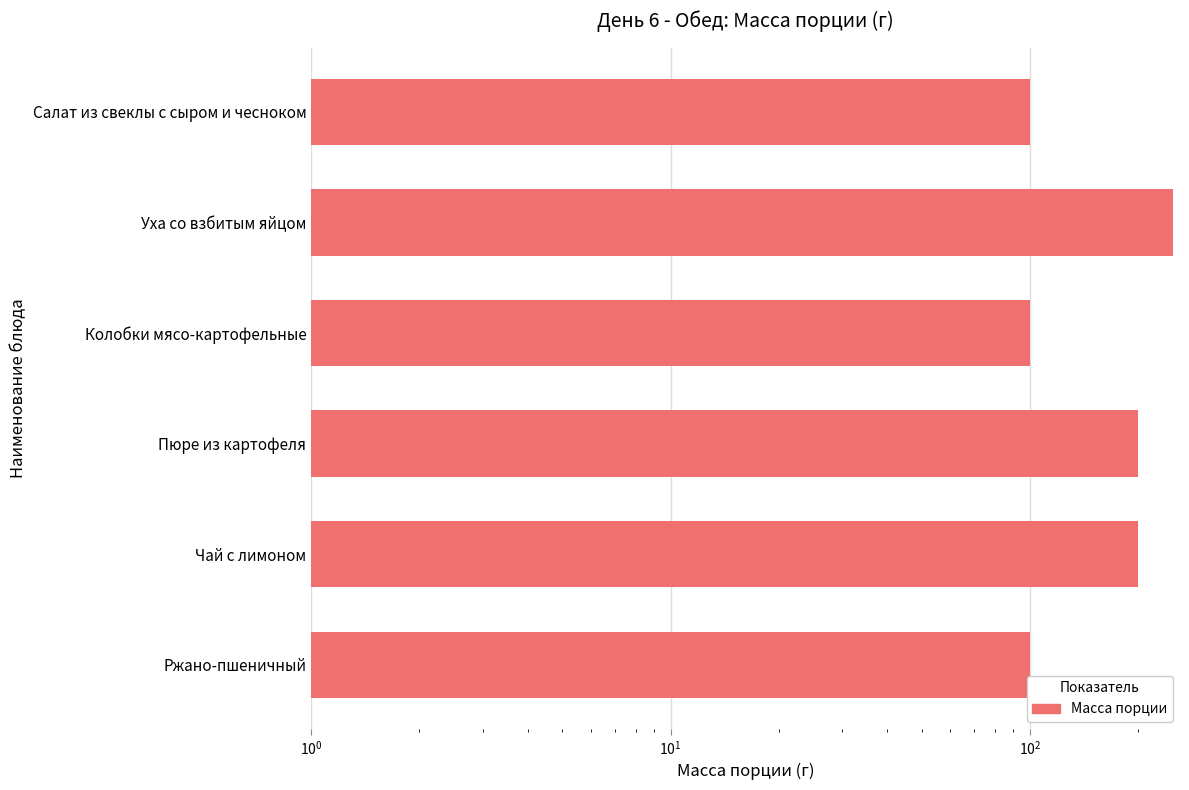

How many bars are there in total?

6